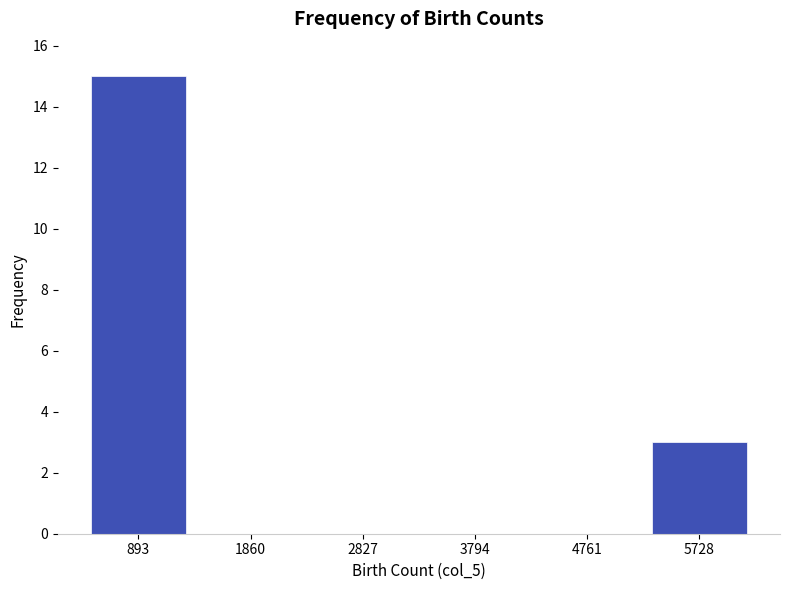

Over which range of the x-axis is the bar tallest?

400 to 1400